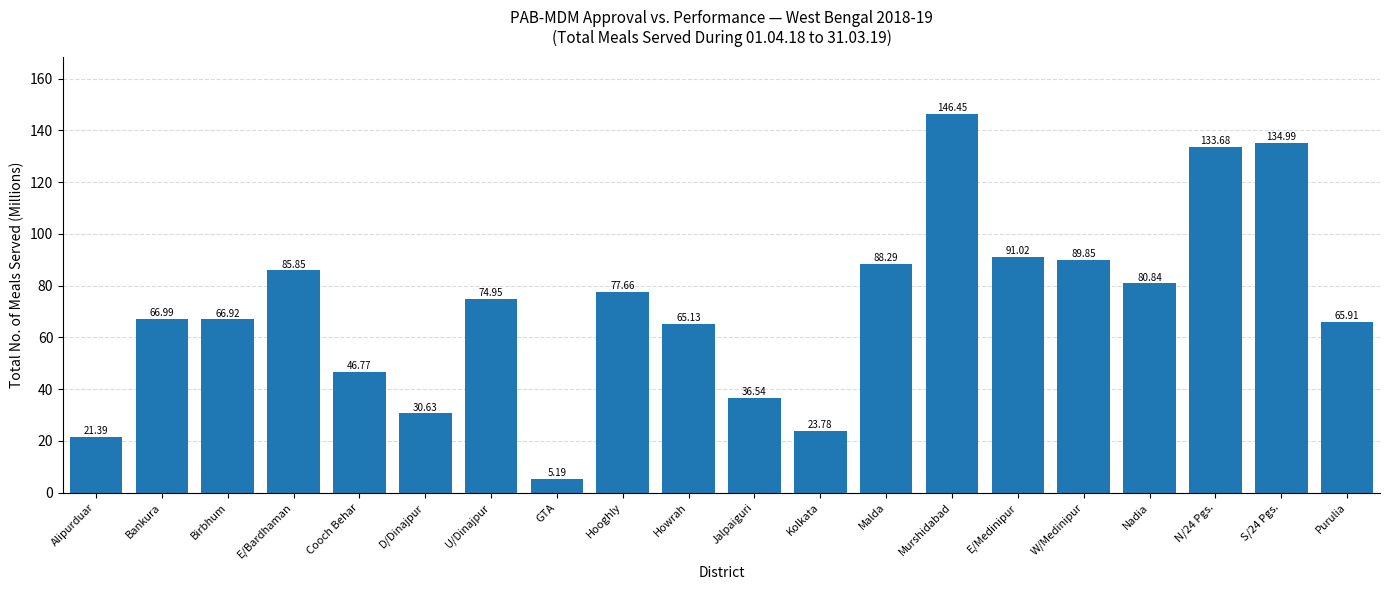

What is the maximum value shown in the chart?

146.5